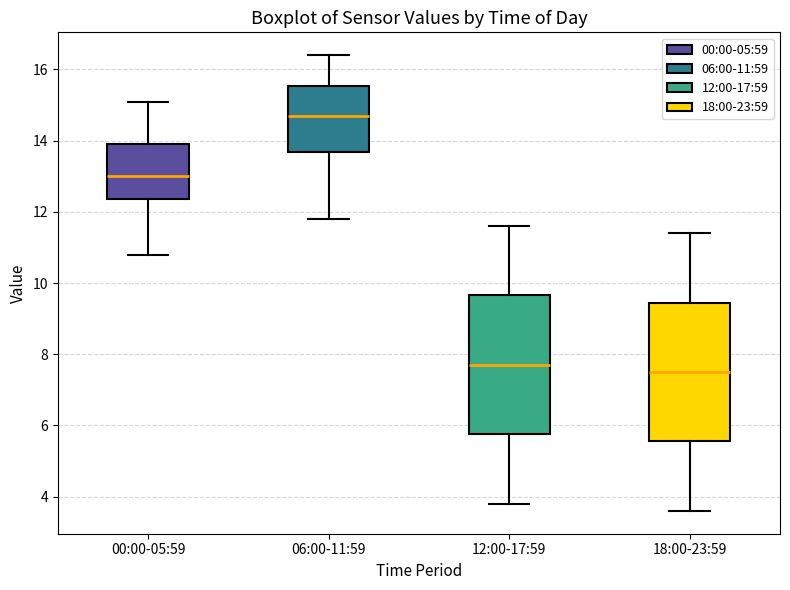

Where is the upper edge of the box for 18:00-23:59 on the y-axis? The values are not printed on the chart, so give them approximately, as read against the axis.

9.4